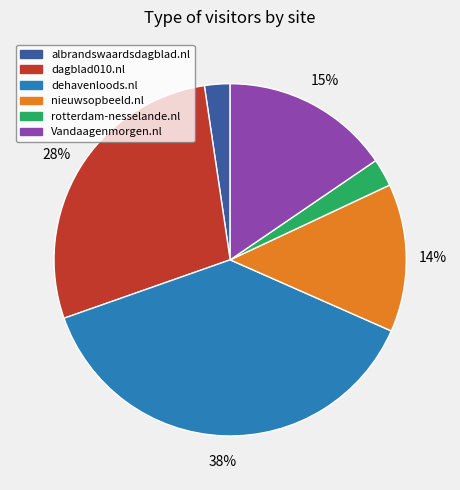

How many slices are in this pie chart?

6